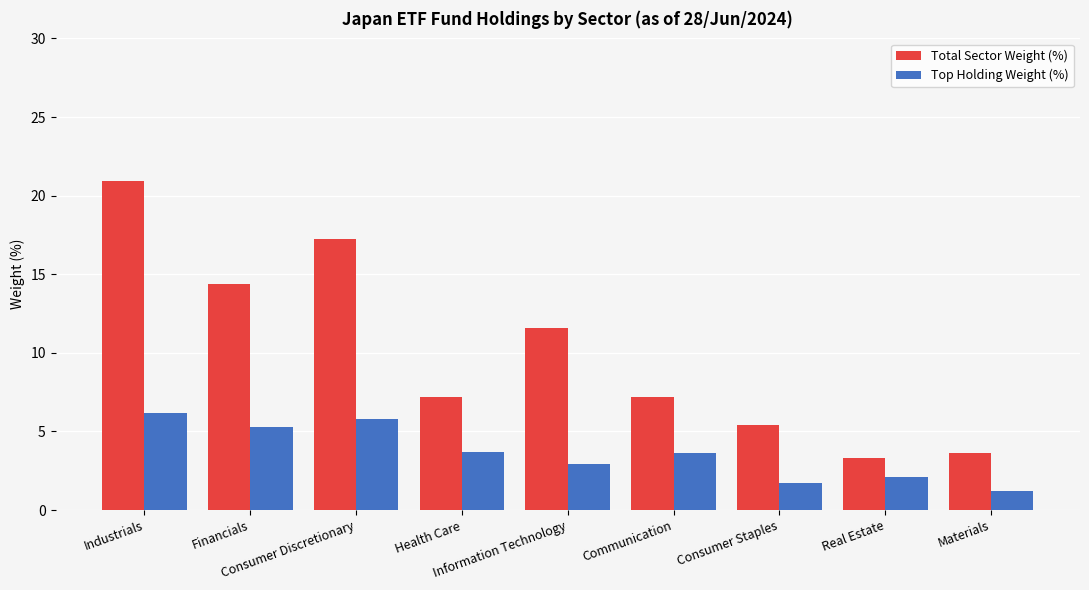

Which series has the largest range (max minus min)?

Total Sector Weight (%)